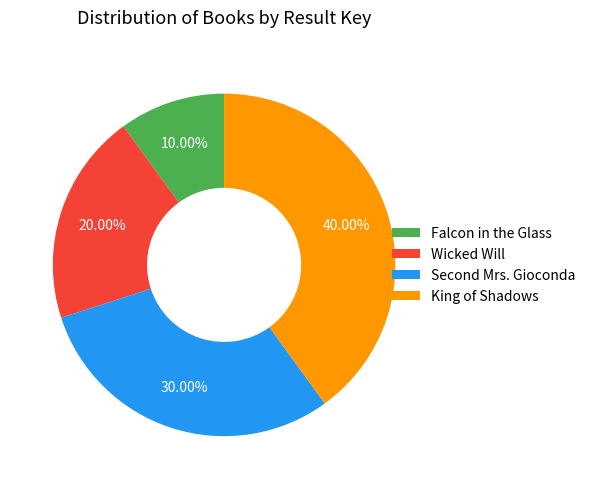

What is the largest slice in the pie chart?

King of Shadows